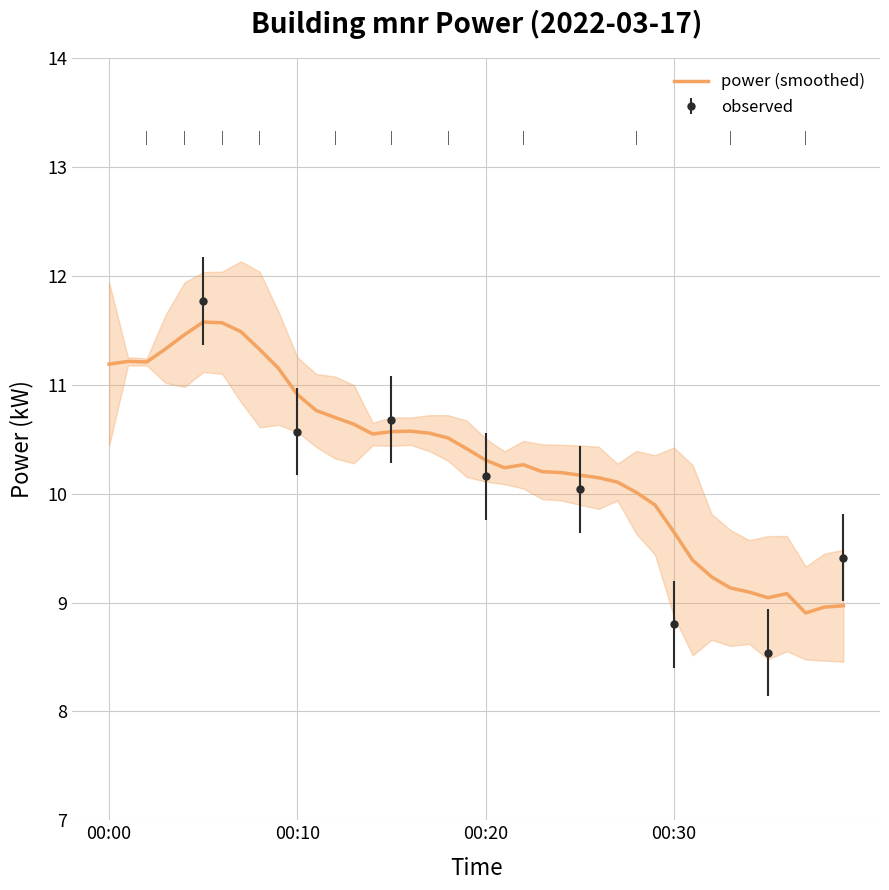

What is the lowest value of the power (smoothed) series?

8.9